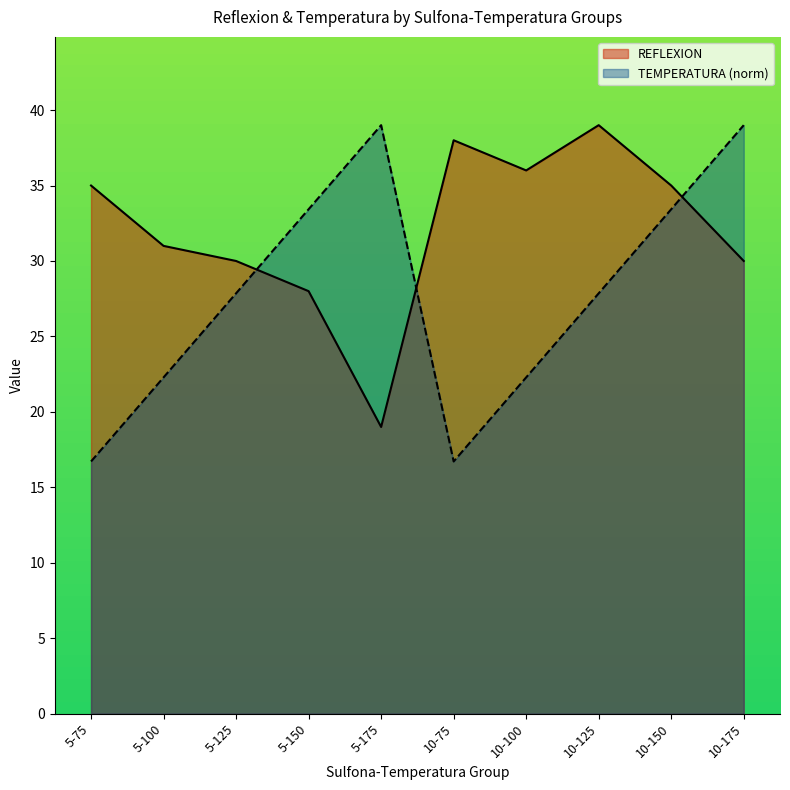

What is the difference between the highest and lowest values at 10-75?

21.3